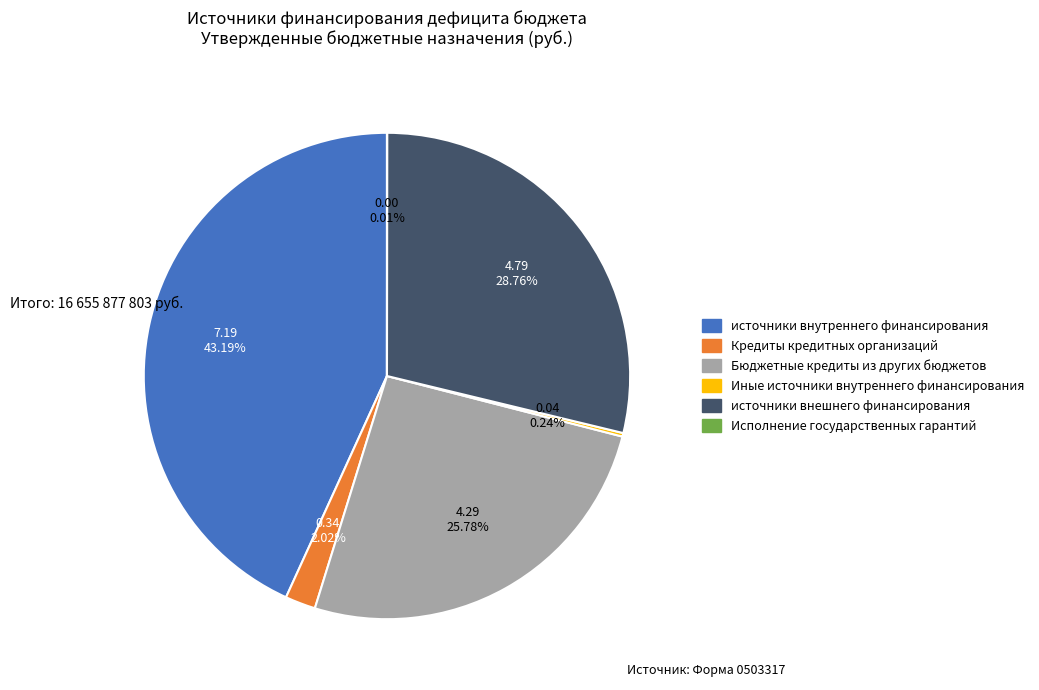

Does any single category account for the majority?

No